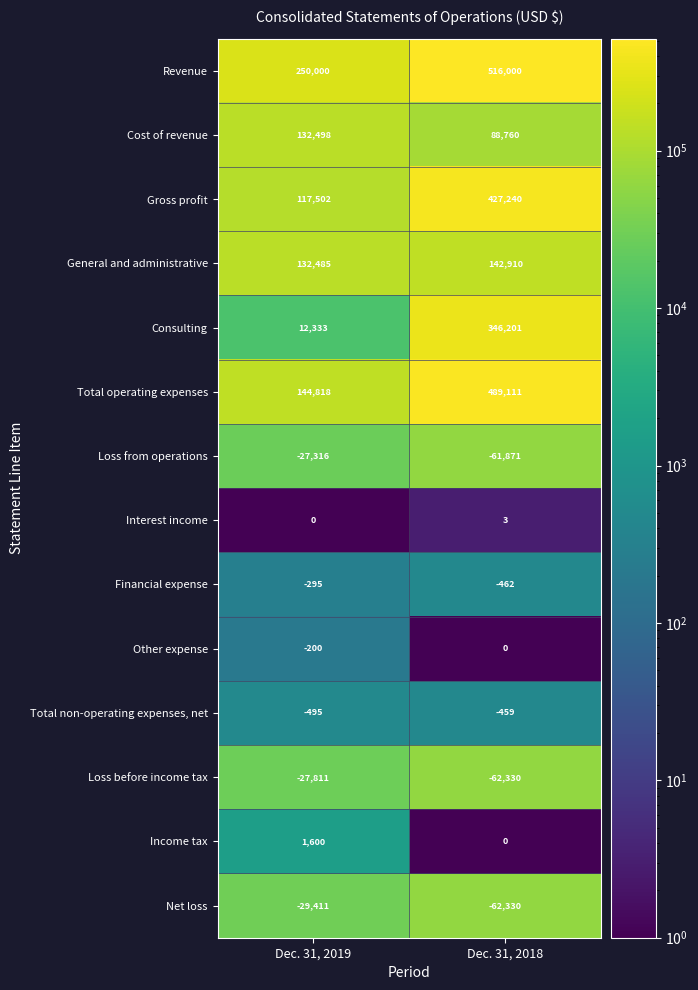

Read the Total operating expenses value at Dec. 31, 2019, to the nearest 100.

144800